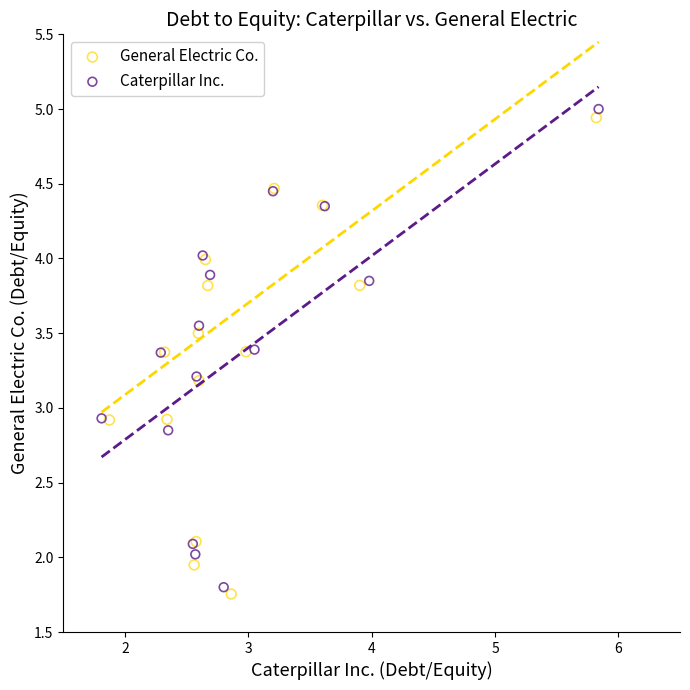

Which series reaches the minimum Y coordinate?

General Electric Co.